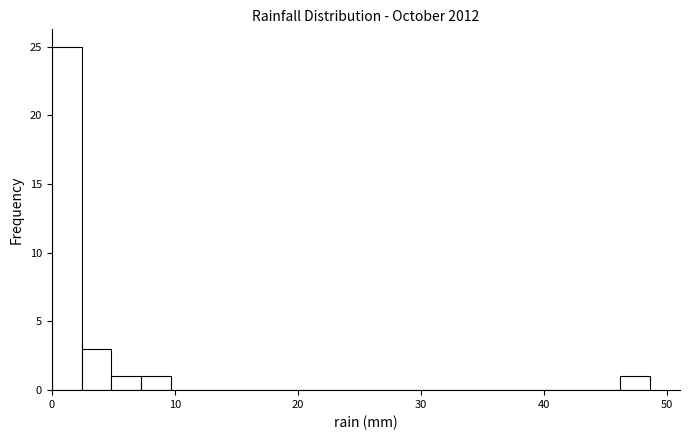

Read against the x-axis, roughly where is the centre of the tallest bar?

1